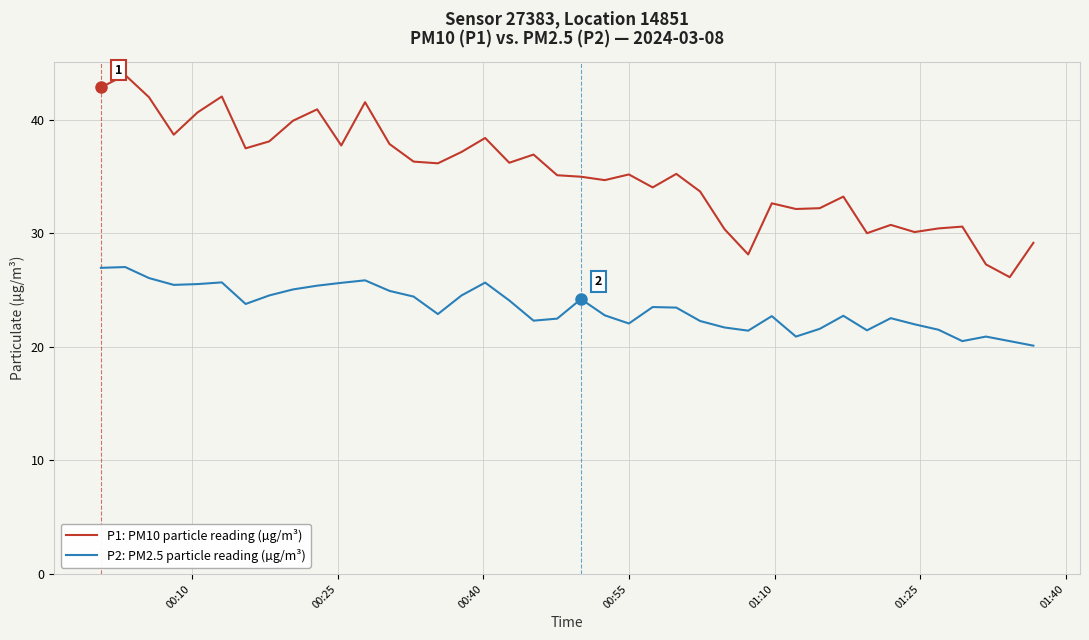

Which series has the largest total across all categories?

P1: PM10 particle reading (µg/m³)